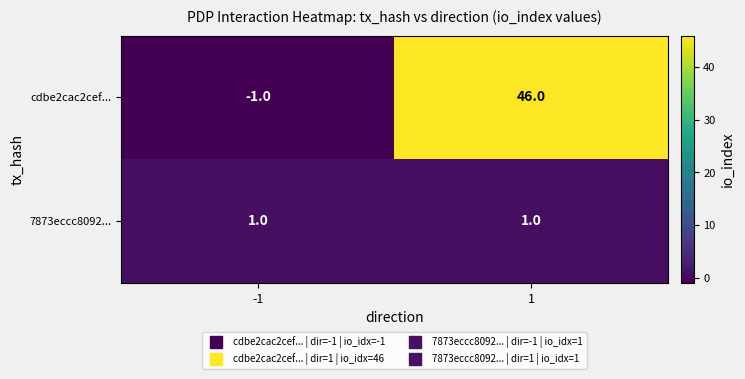

How many distinct data groups are displayed?

2